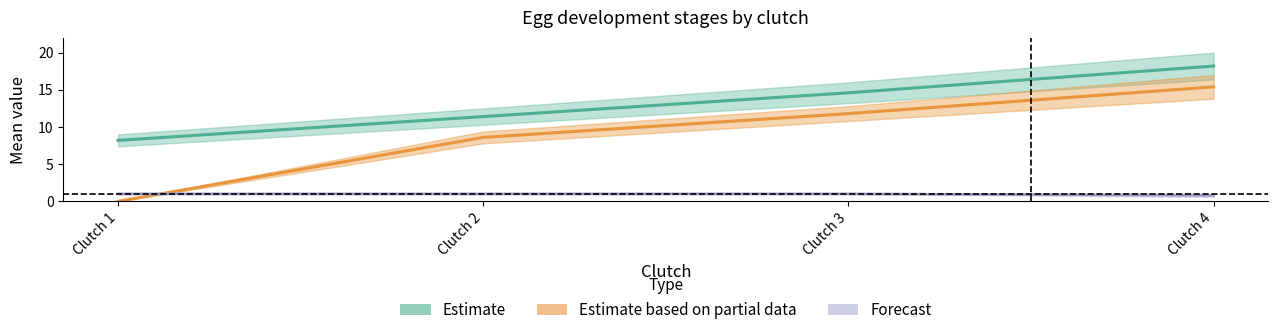

What is the minimum value for Forecast (cens)?

0.8